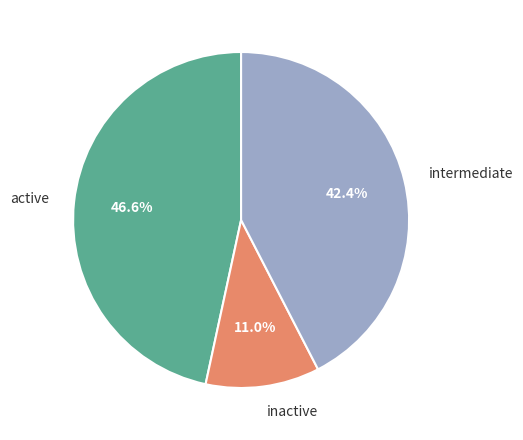

How many slices are in this pie chart?

3